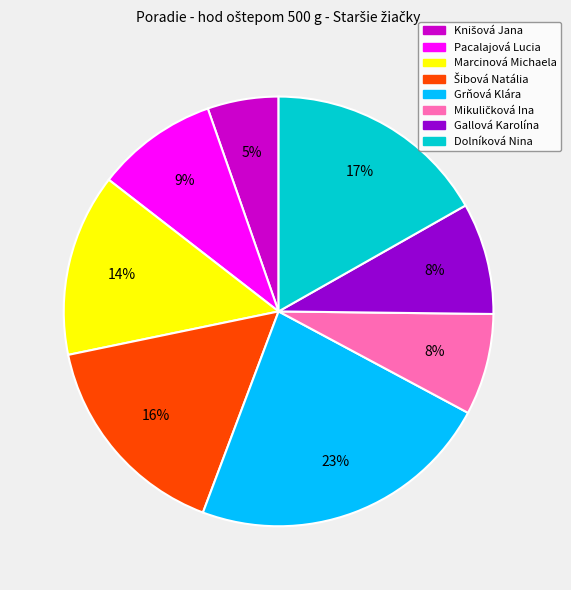

Is there any slice that represents more than half of the pie?

No